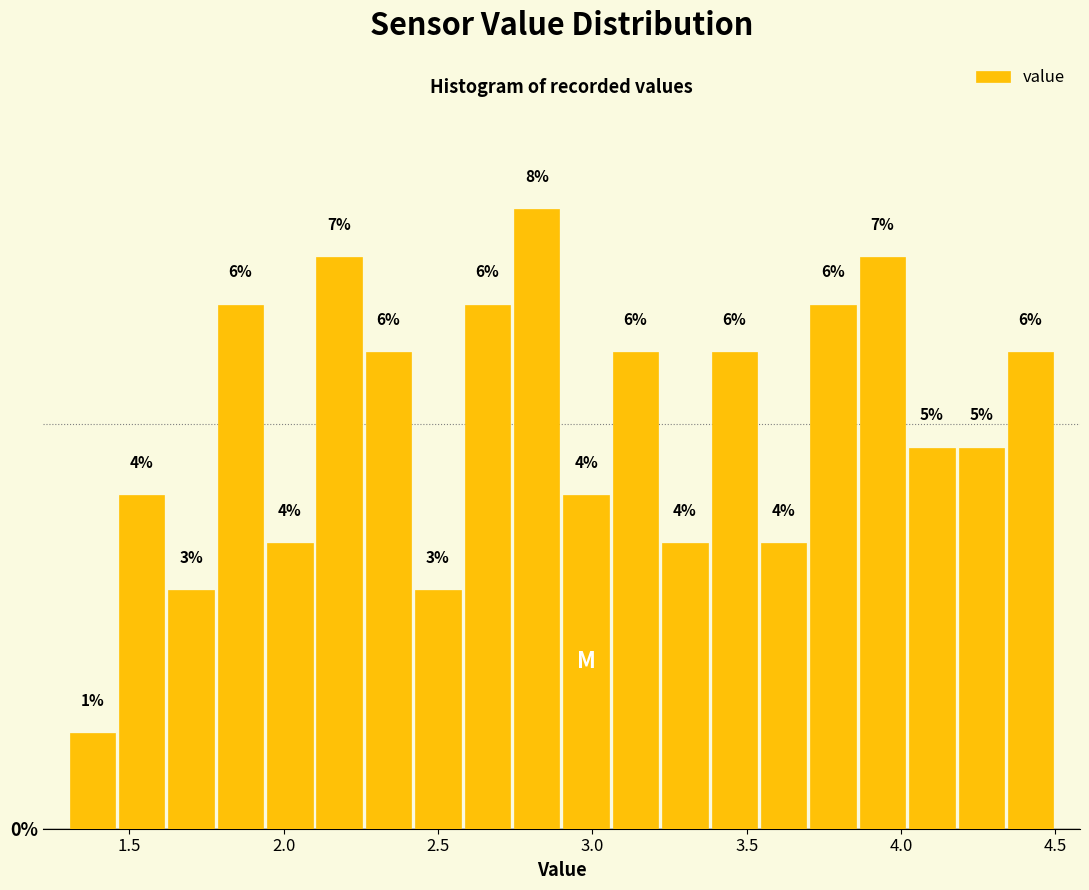

Around what value on the x-axis is the tallest bar? Give the approximate position of its centre, as read against the axis.

2.80